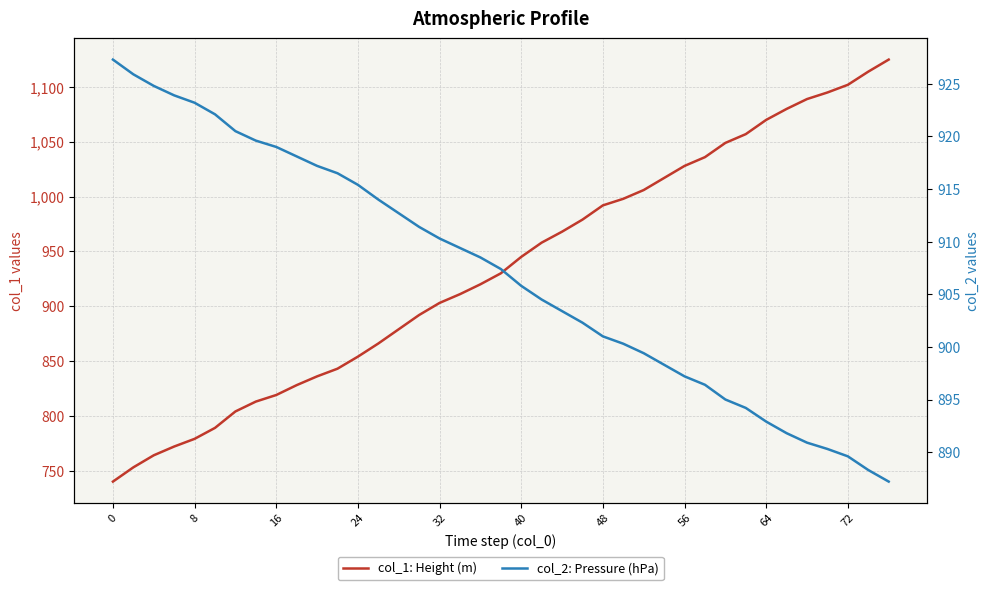

True or false: col_2: Pressure (hPa) and col_1: Height (m) intersect in this chart.

True